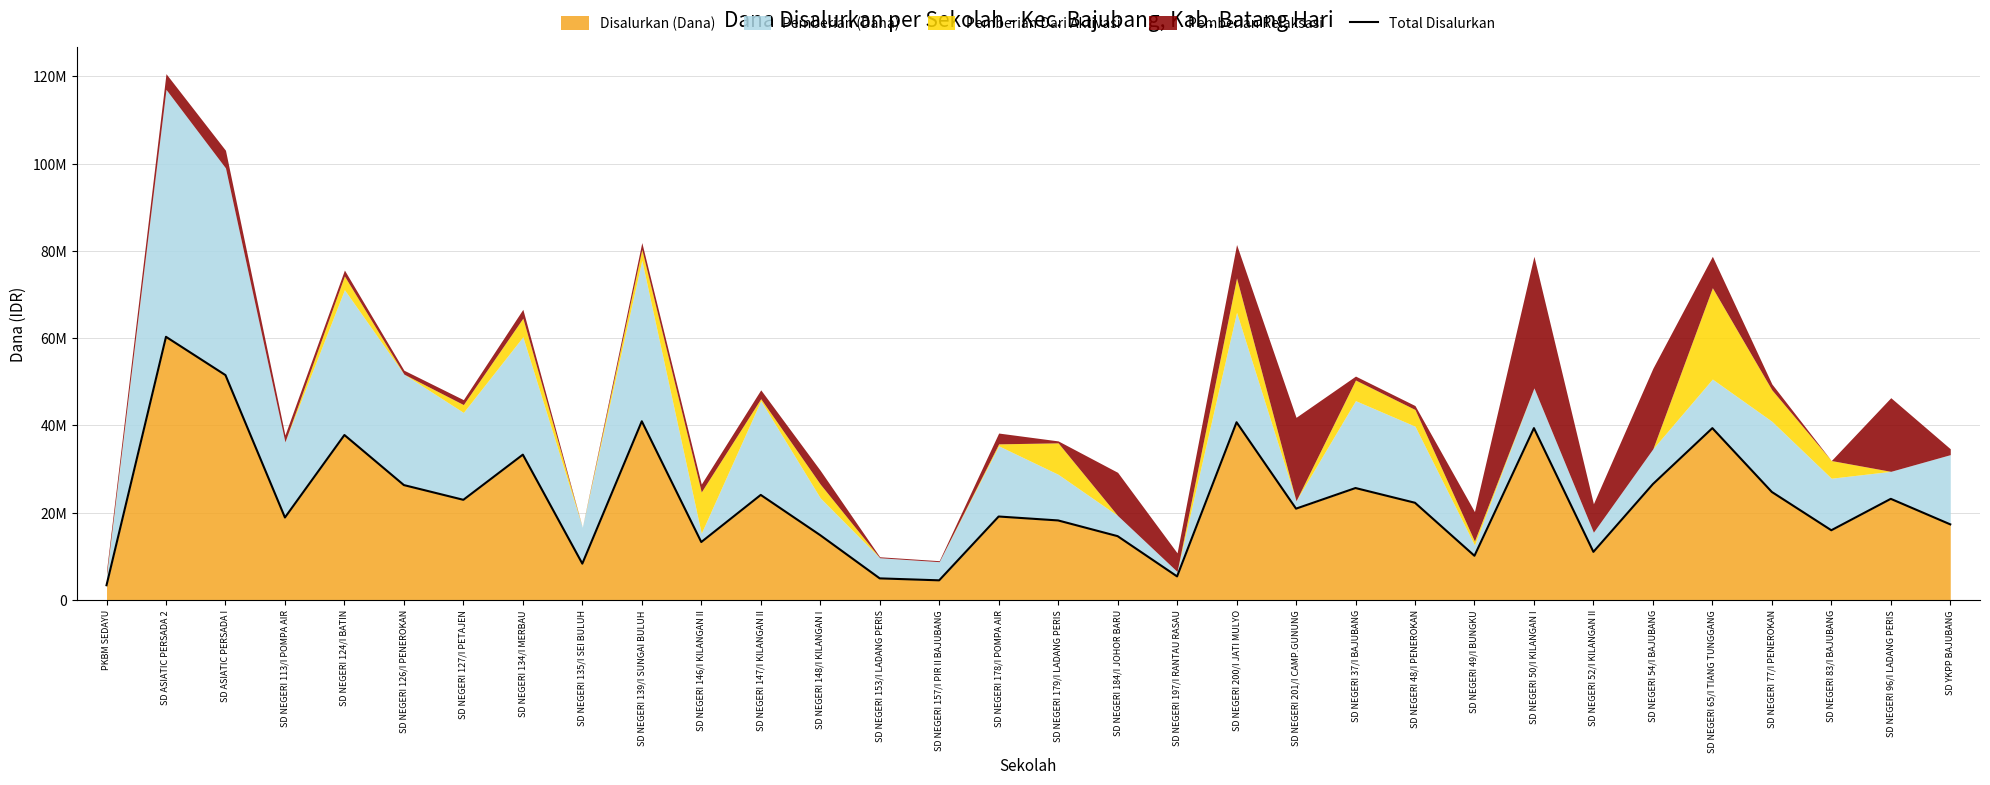

What is the sum of all values?

740025000